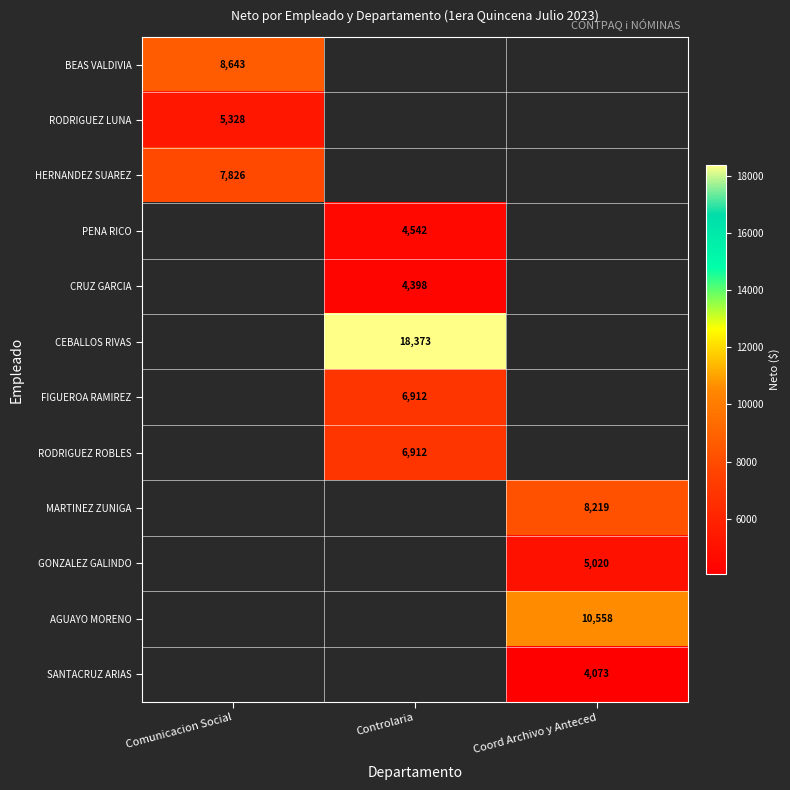

What is the difference between the highest and lowest values at Comunicacion Social?

3314.2